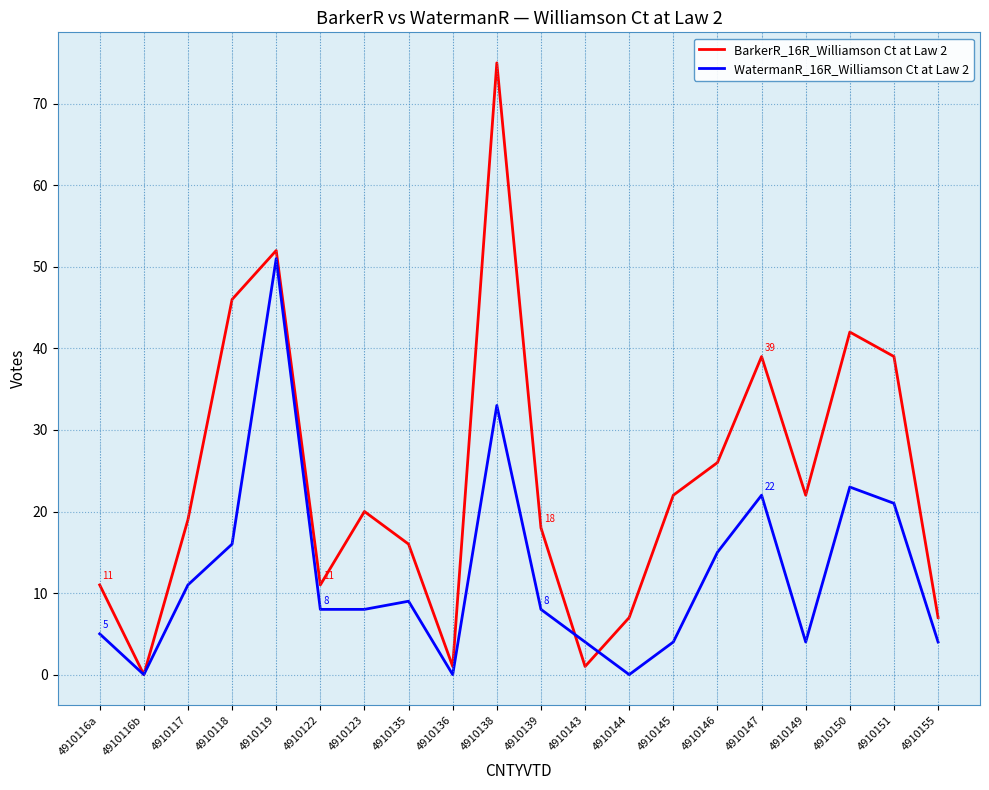

How many lines are shown in the chart?

2